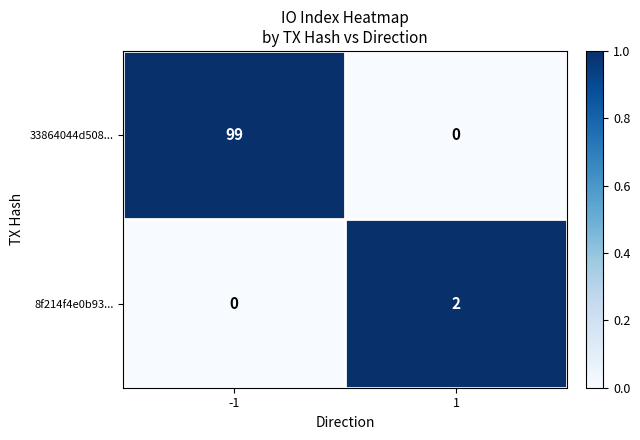

At which category is the sum across all series the highest?

-1